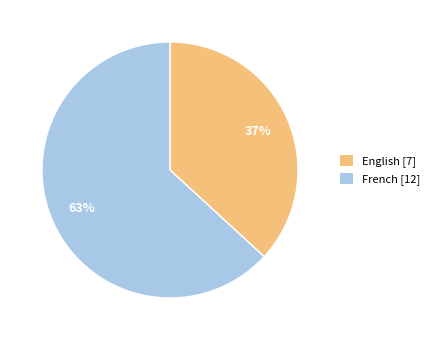

Does any single category account for the majority?

Yes